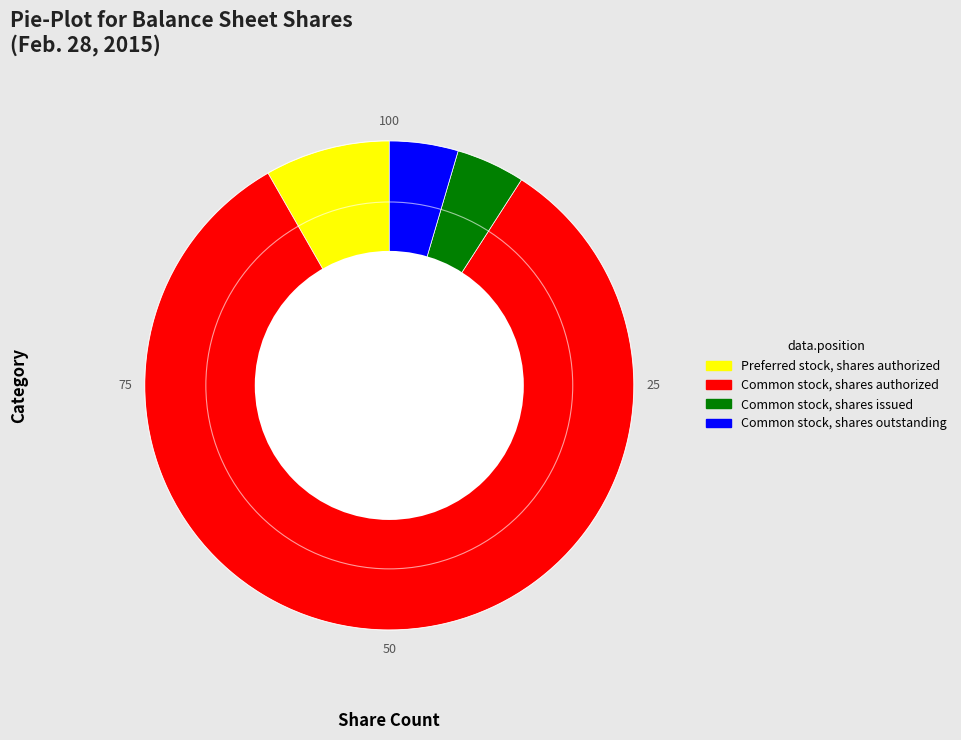

Do Preferred stock, shares authorized and Common stock, shares authorized together represent more than half of the pie?

Yes